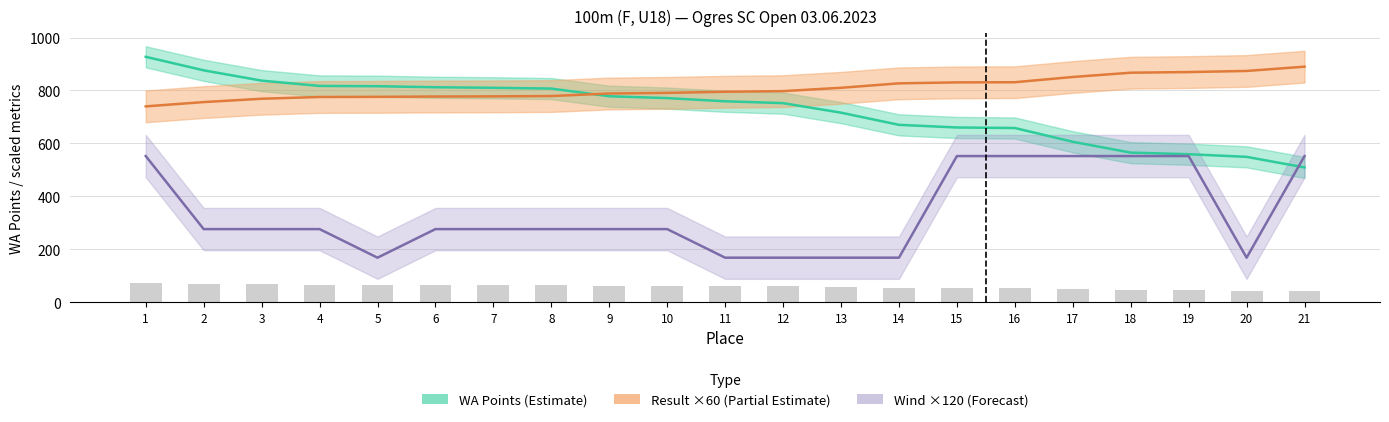

At how many categories does at least one series exceed 176?

21